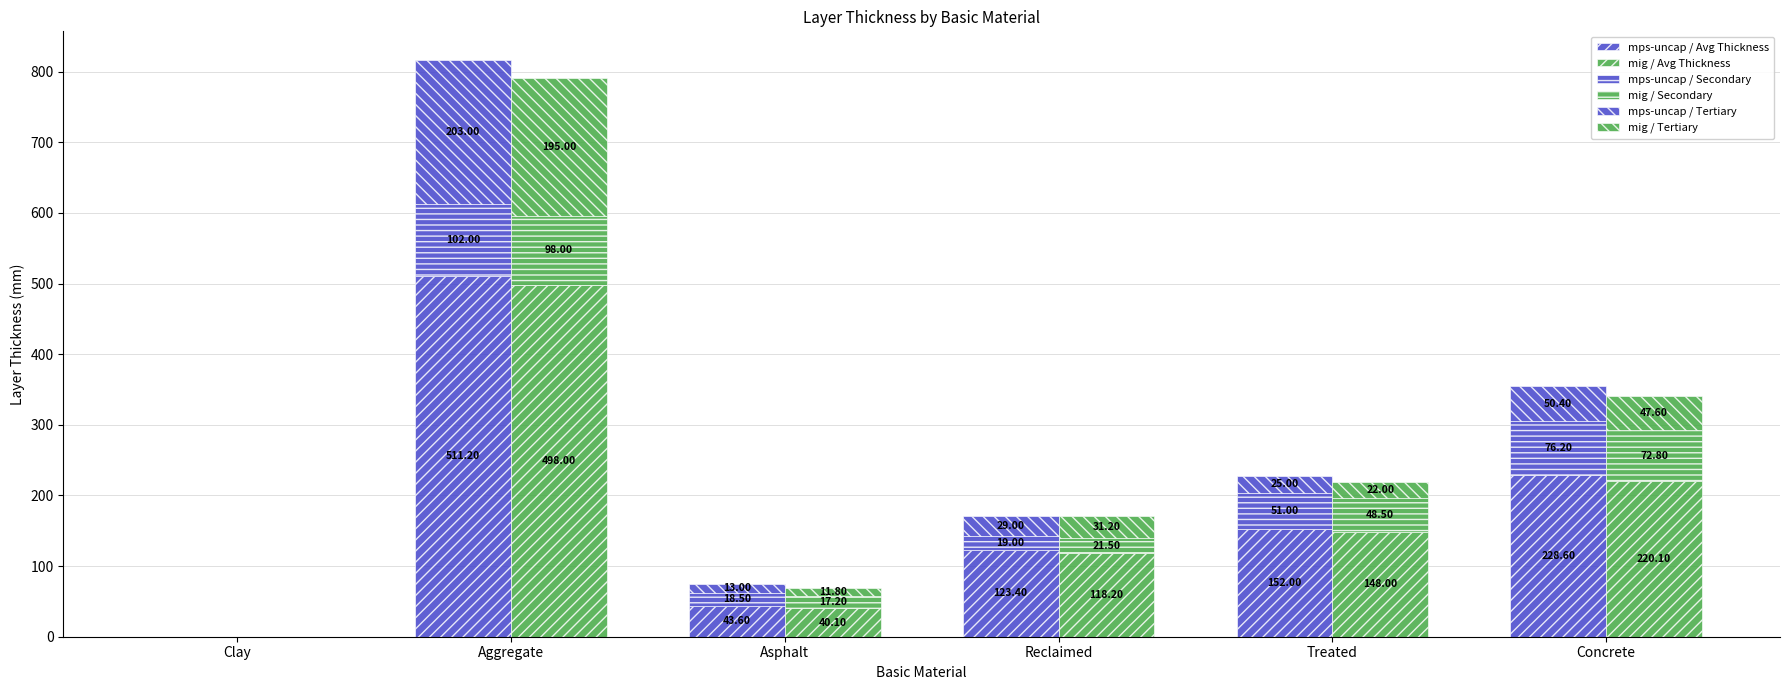

Reading right to left, extract all data points from this chart.

mps-uncap / Avg Thickness: 228.6	152.0	123.4	43.6	511.2	0.0
mig / Avg Thickness: 220.1	148.0	118.2	40.1	498.0	0.0
mps-uncap / Secondary: 76.2	51.0	19.0	18.5	102.0	0.0
mig / Secondary: 72.8	48.5	21.5	17.2	98.0	0.0
mps-uncap / Tertiary: 50.4	25.0	29.0	13.0	203.0	0.0
mig / Tertiary: 47.6	22.0	31.2	11.8	195.0	0.0